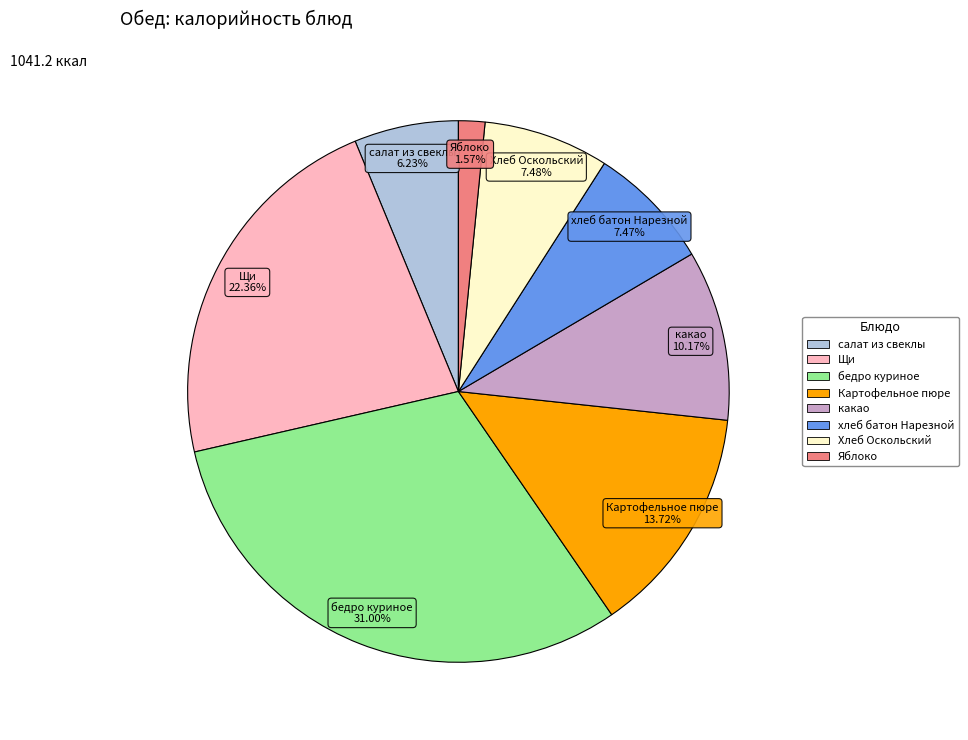

Combined, do Хлеб Оскольский and Картофельное пюре account for over 50%?

No